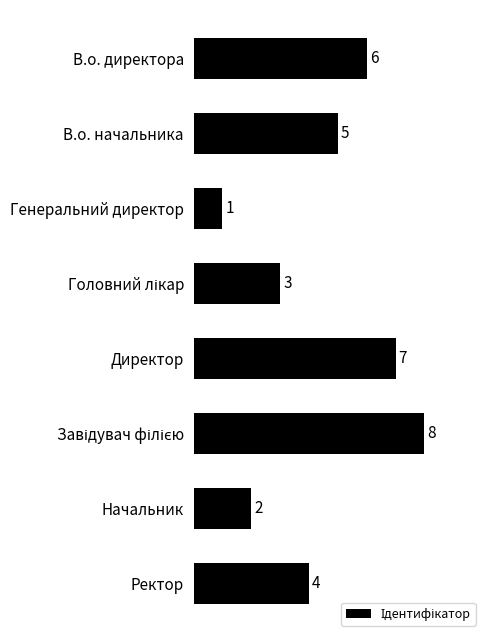

Reading bottom to top, what are all the values shown in this chart?

4	2	8	7	3	1	5	6